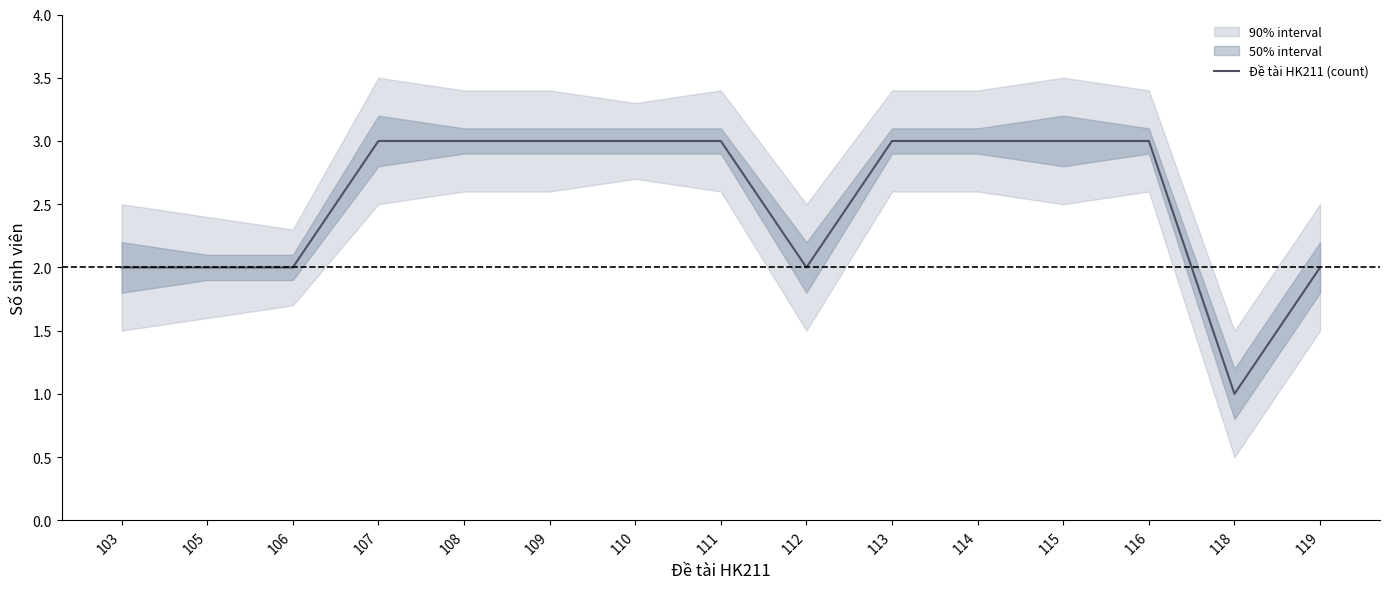

At which category does the chart reach its peak across all series?

107